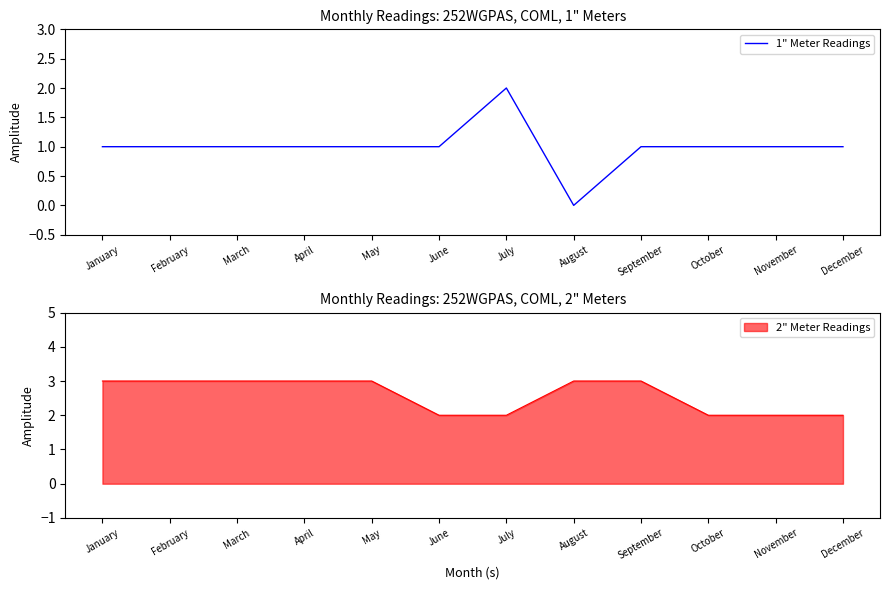

What is the value of the 10th point from the left?

1